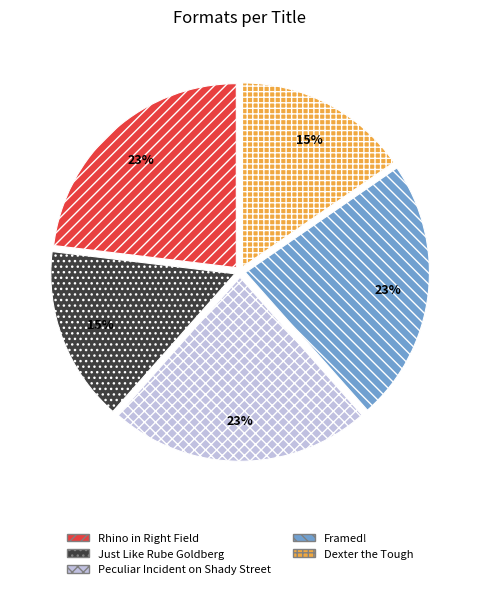

True or false: Just Like Rube Goldberg accounts for 5% of the total.

False